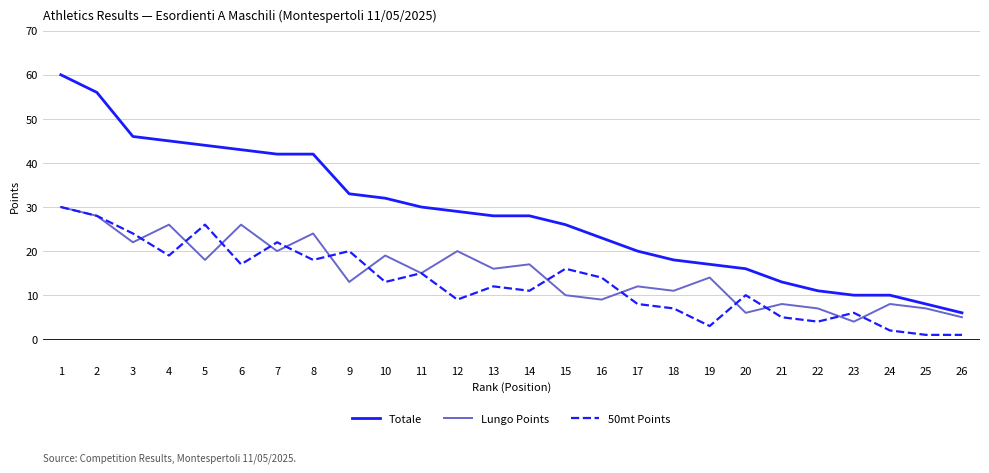

Which series changed the most between 6 and 11?

Totale